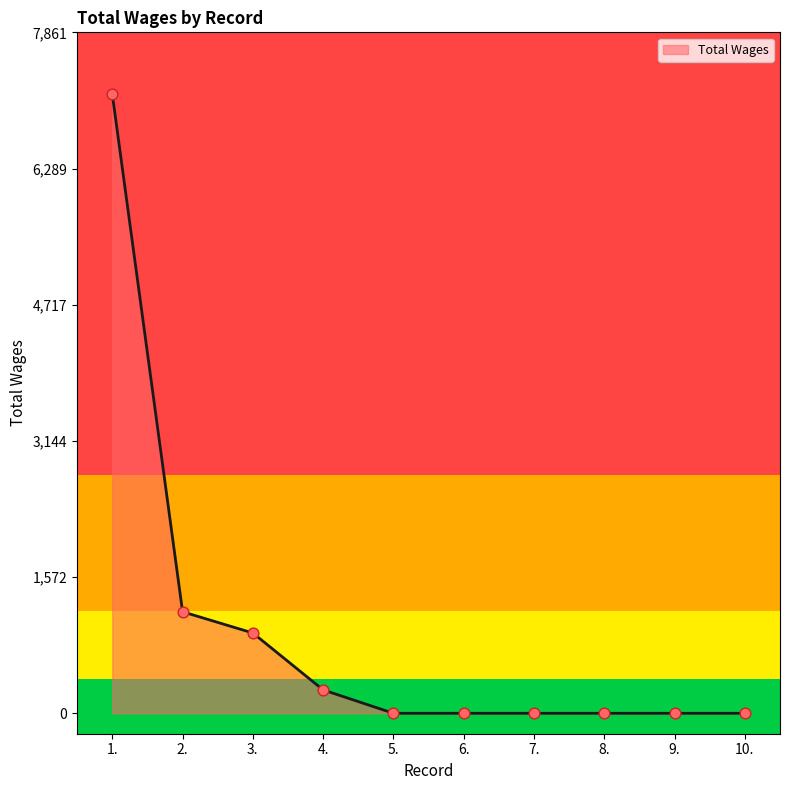

Between 4. and 7., which is larger?

4.